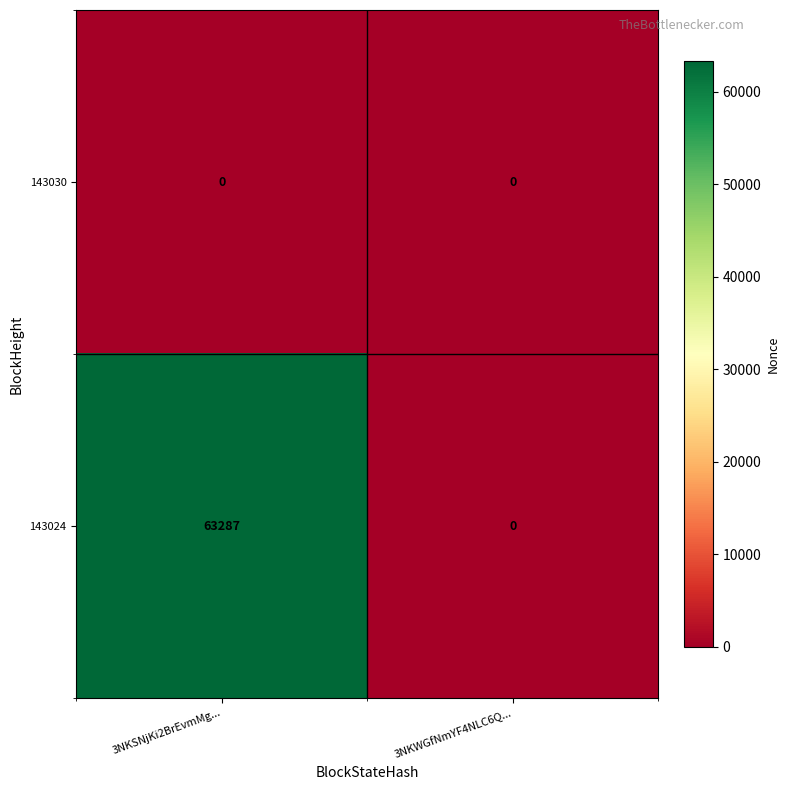

At how many categories does at least one series exceed 35423?

1